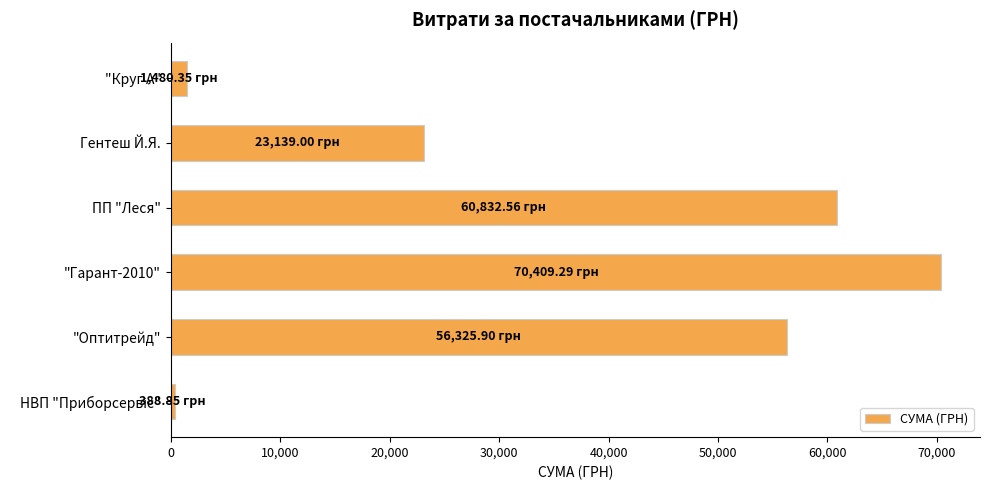

At which label is the value closest to 35399?

Гентеш Й.Я.